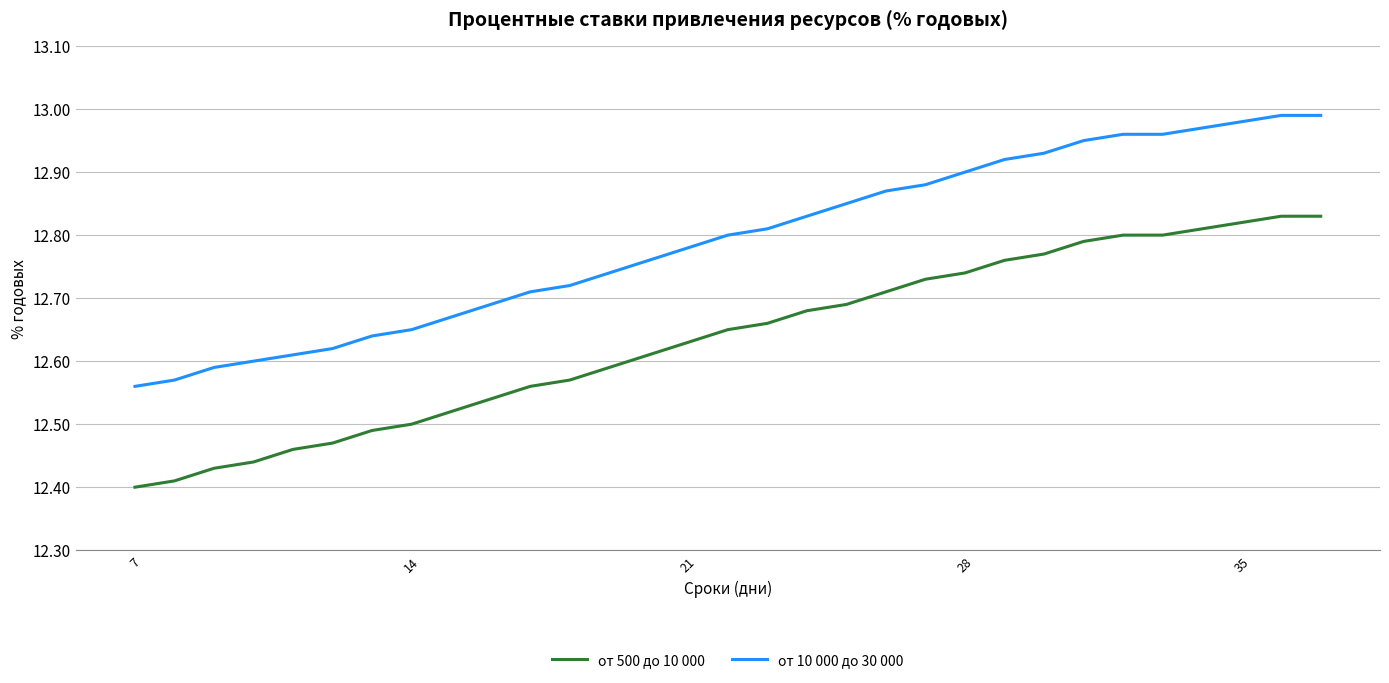

Rank the series by their maximum value, from highest to lowest.

от 10 000 до 30 000, от 500 до 10 000